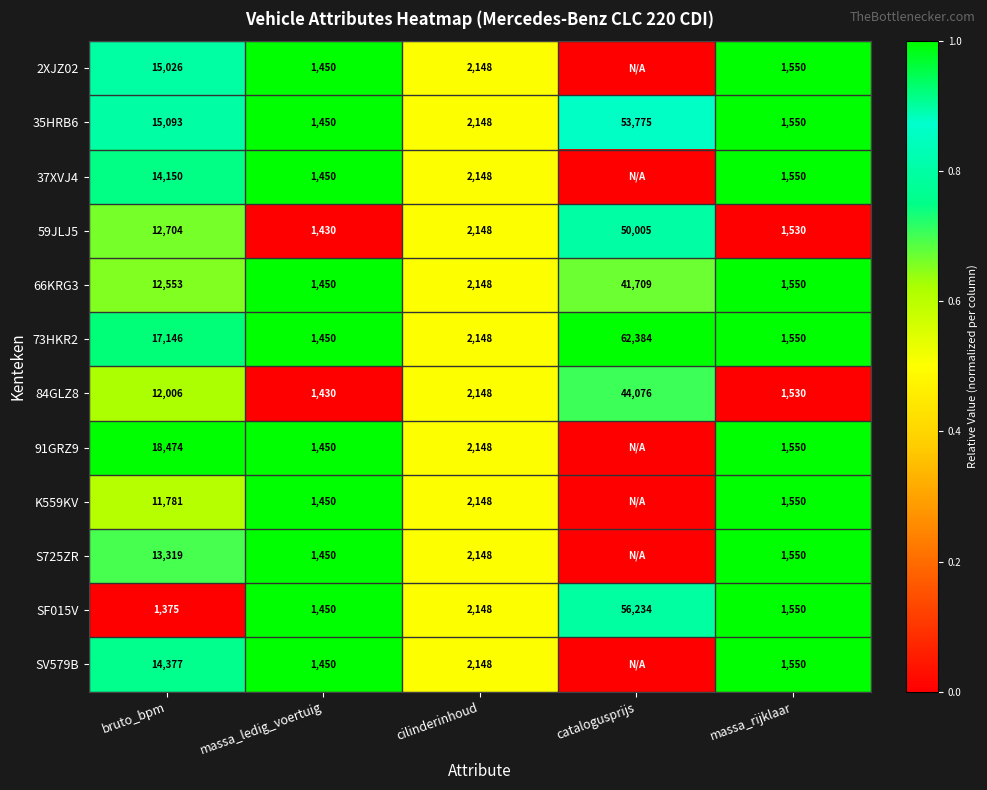

What is the total value across all series at cilinderinhoud?

25776